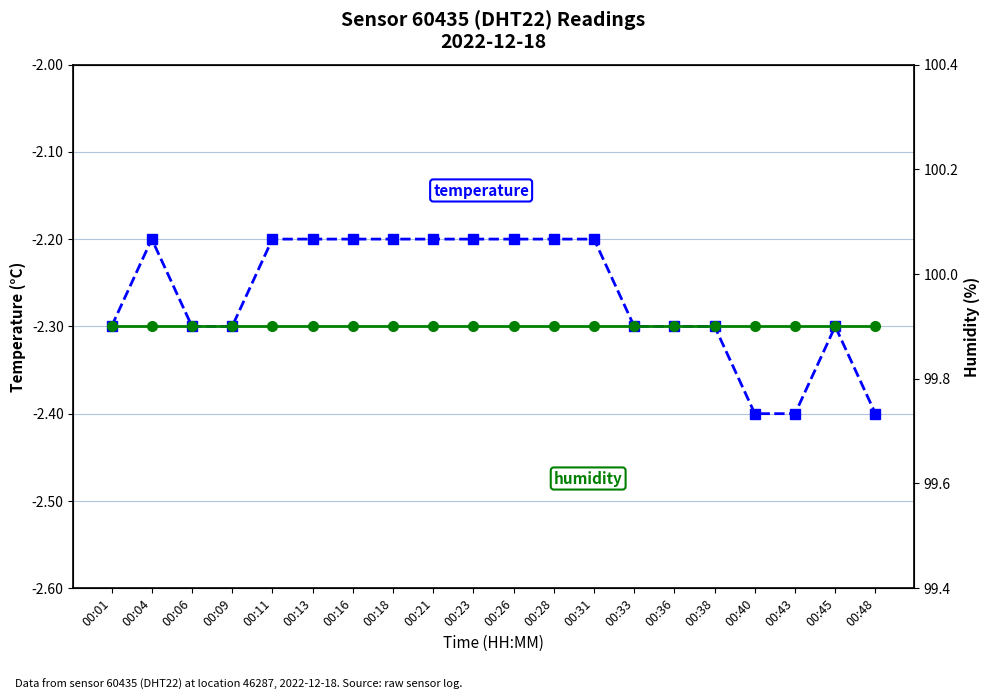

How many categories are shown in the chart?

20